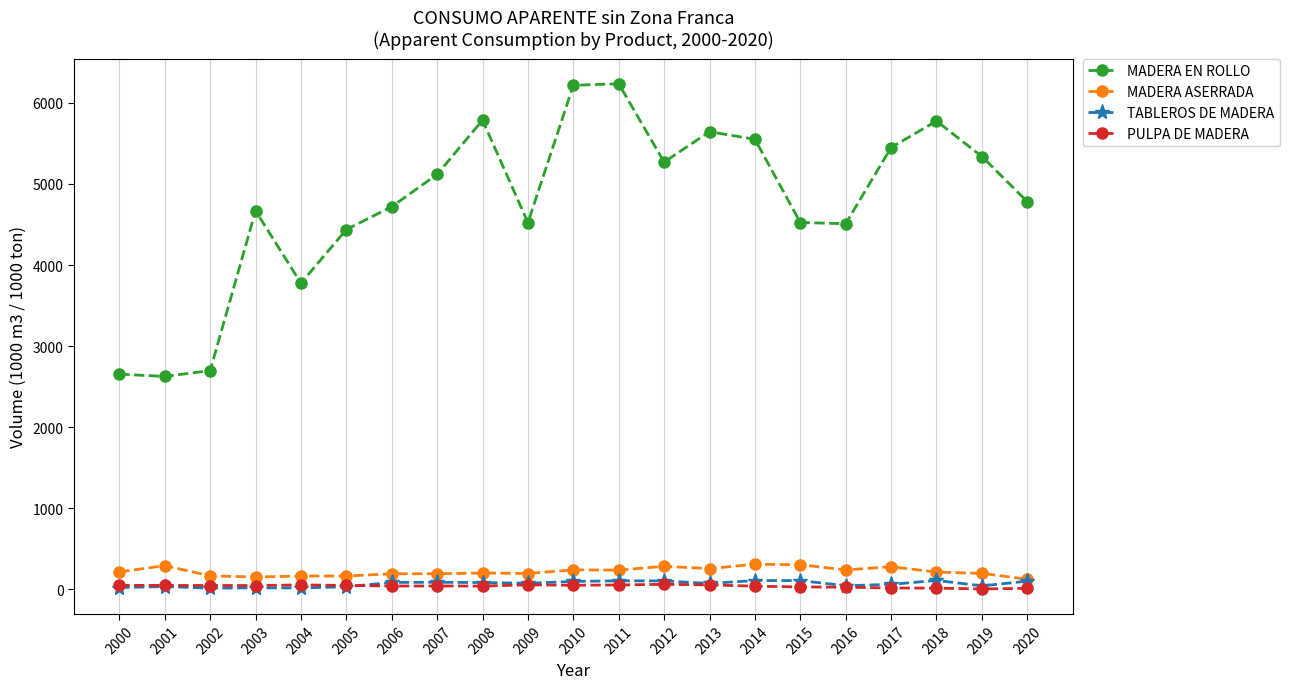

What is the total value across all series at 2016?

4821.9